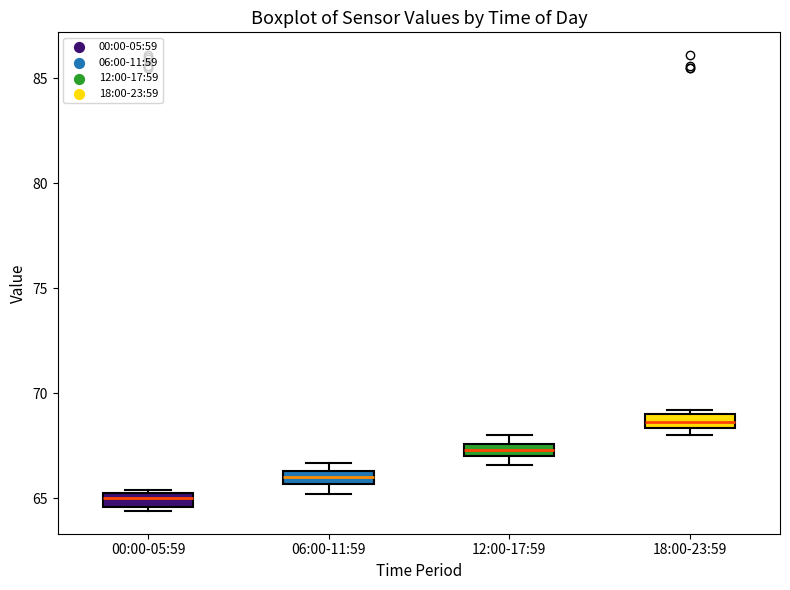

Which box has the lowest median line?

00:00-05:59